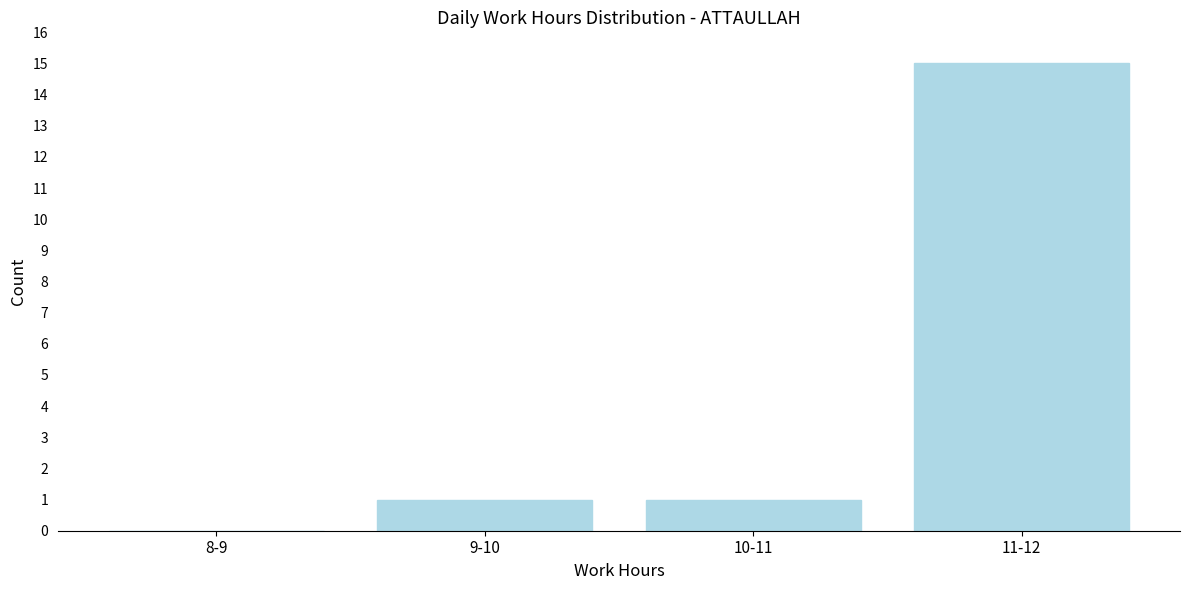

Reading right to left, list all the values displayed in this chart.

11-12=15	10-11=1	9-10=1	8-9=0